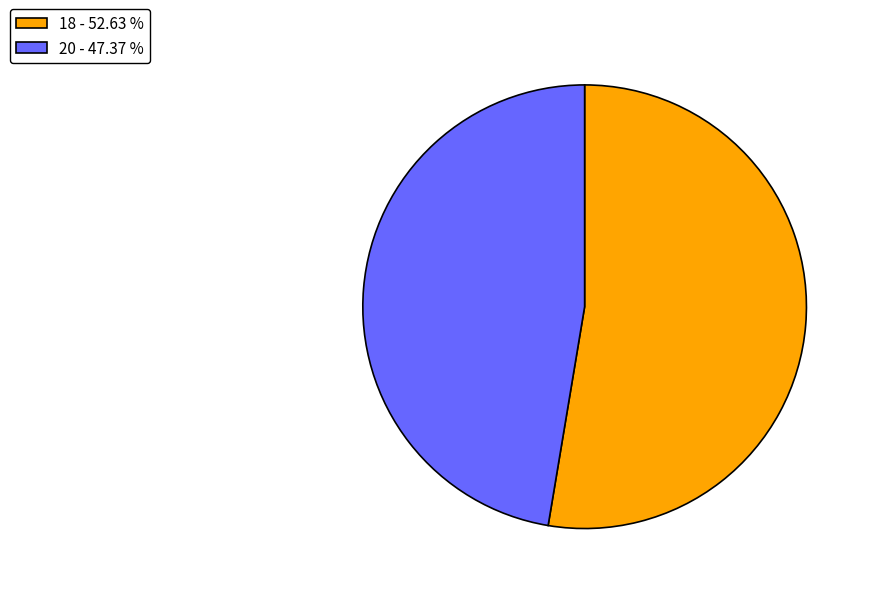

Combined, do 20 - 47.37 % and 18 - 52.63 % account for over 50%?

Yes